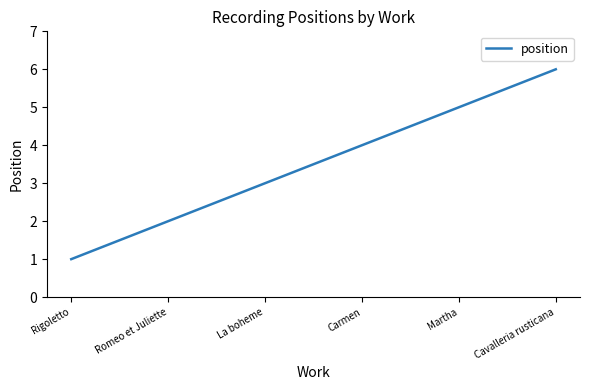

What is the ratio of the value at Carmen to the value at Romeo et Juliette?

2.0